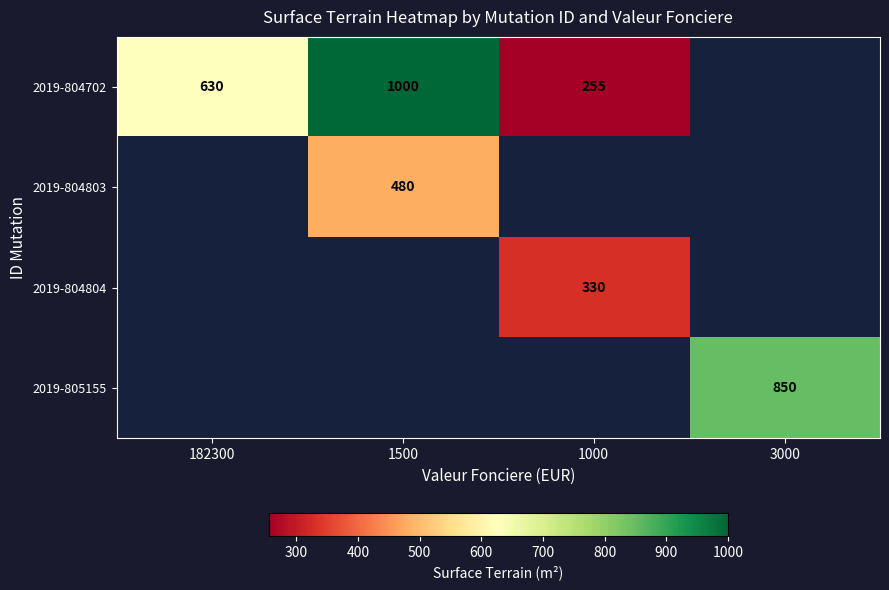

Is it true that 2019-804702 equals 839.9 at 182300?

False